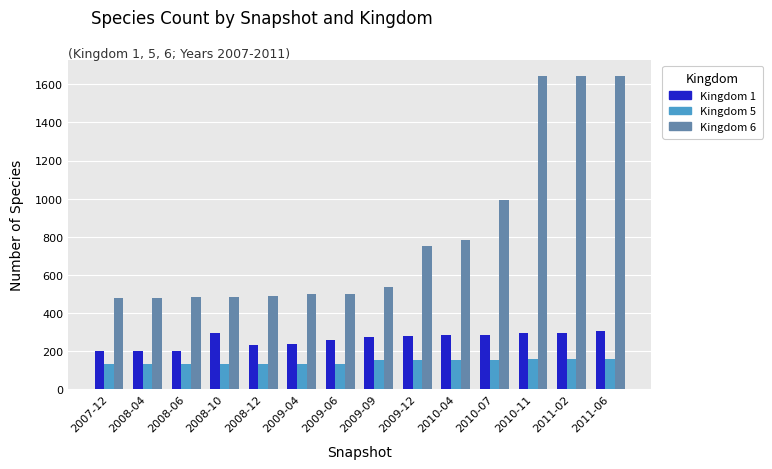

What is the sum of the Kingdom 5 values at 2008-06 and 2010-11?

287